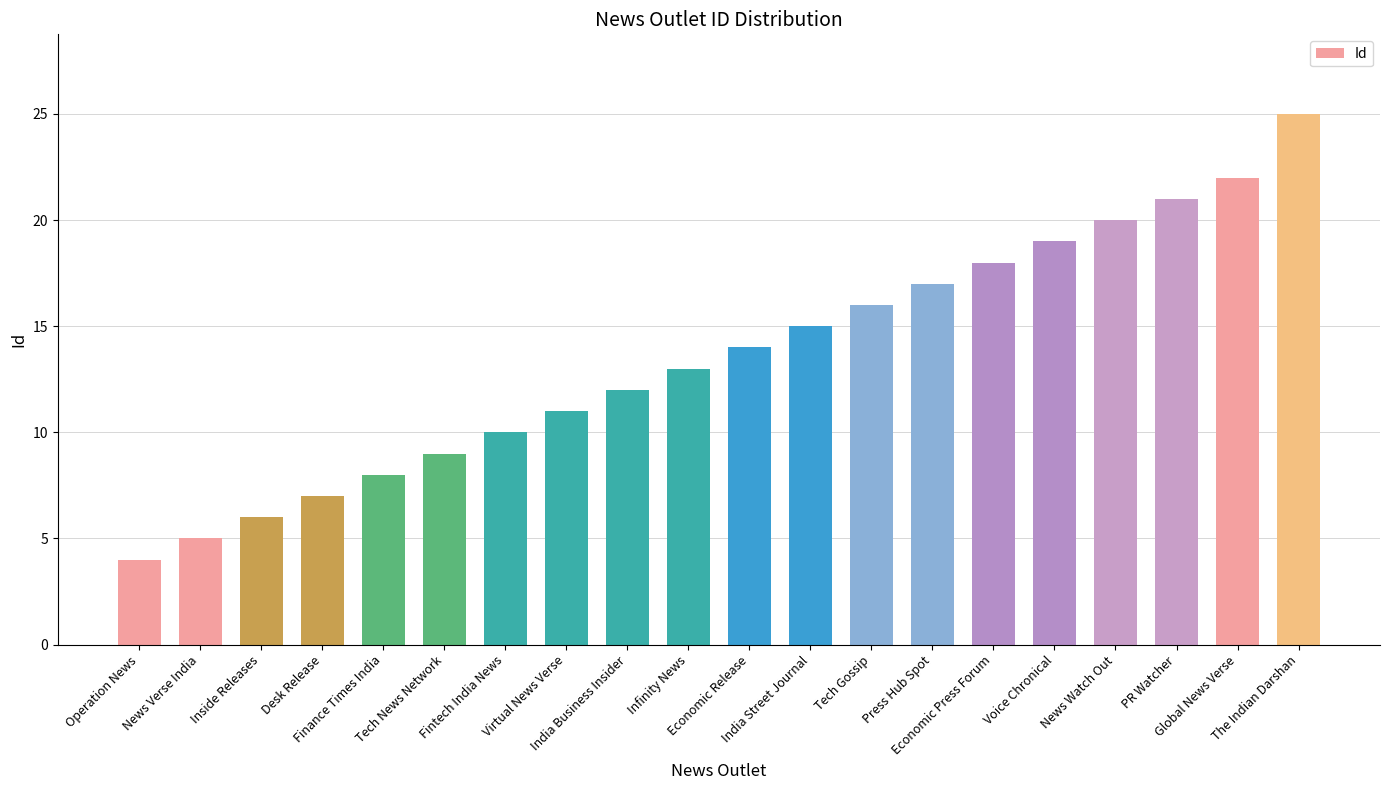

Count the number of categories in the chart.

20